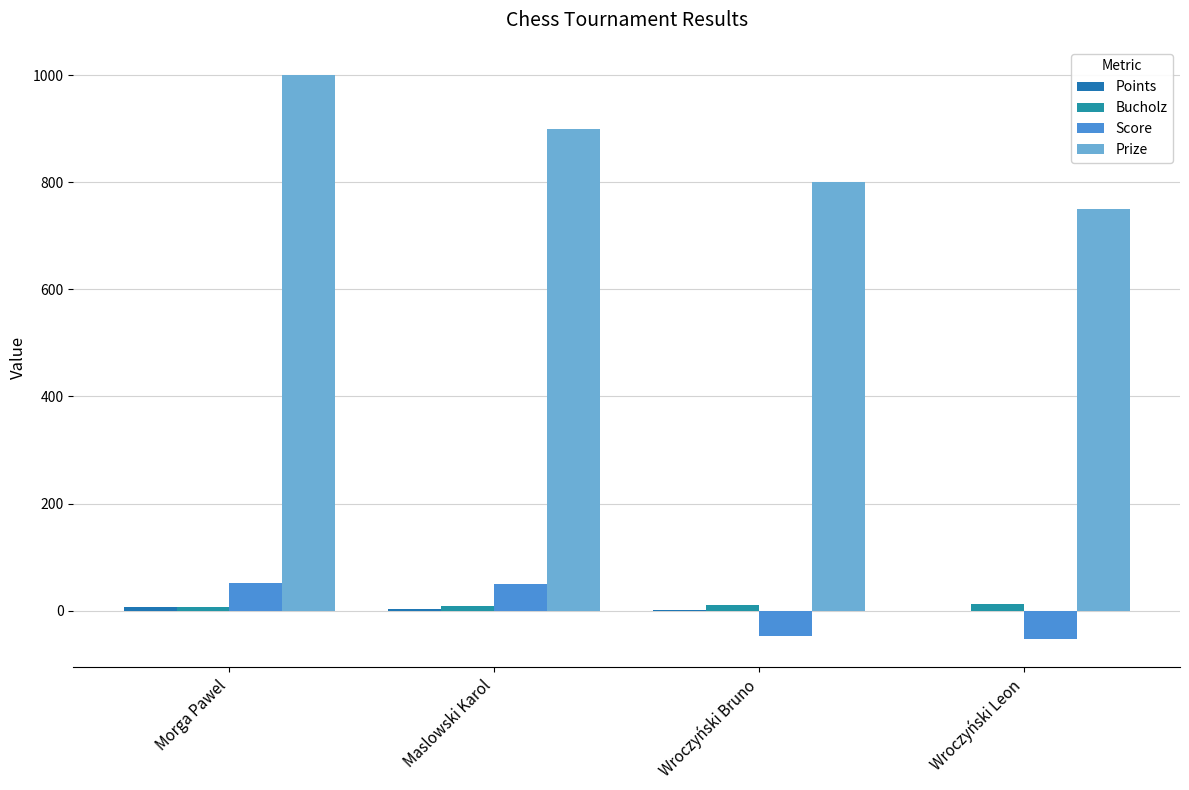

Between Wroczyński Bruno and Wroczyński Leon, which series saw the biggest shift?

Prize